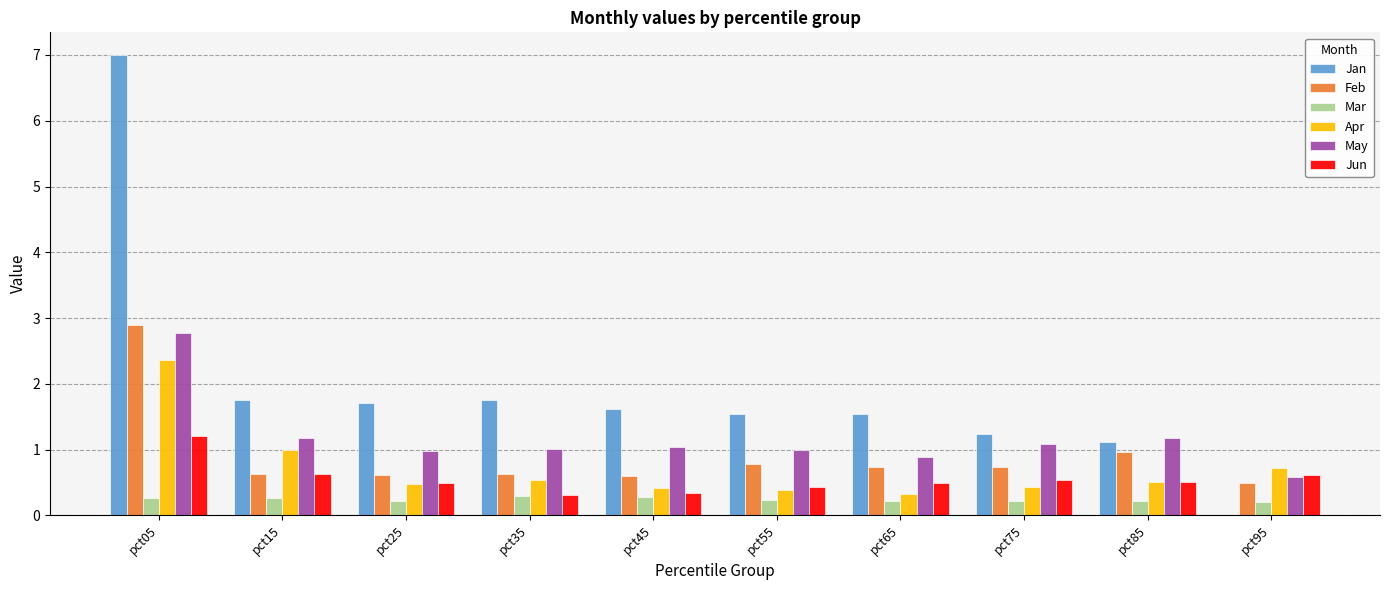

Which series has the largest total across all categories?

Jan